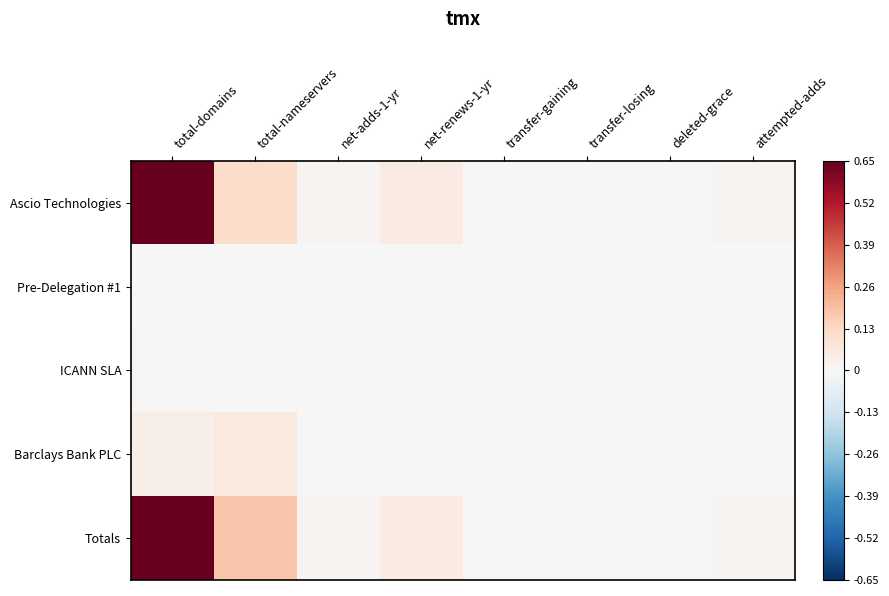

How many data points does each series have?

8